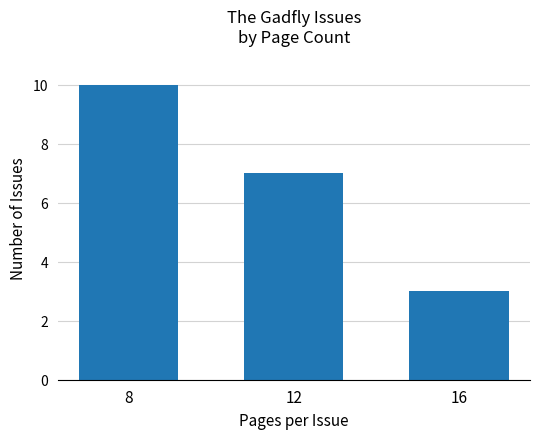

What is the value of the 2nd bar from the left?

7